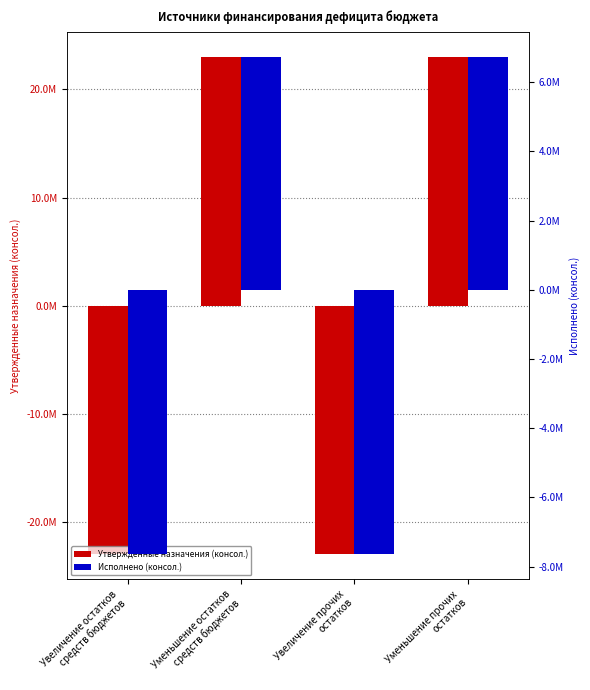

How many values in the Исполнено (консол.) series are below 6736931?

2